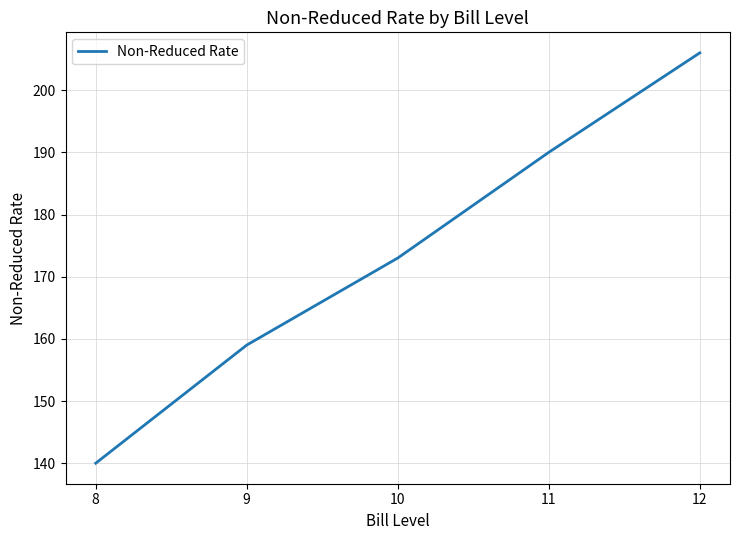

List the labels in order of value, smallest first.

8, 9, 10, 11, 12